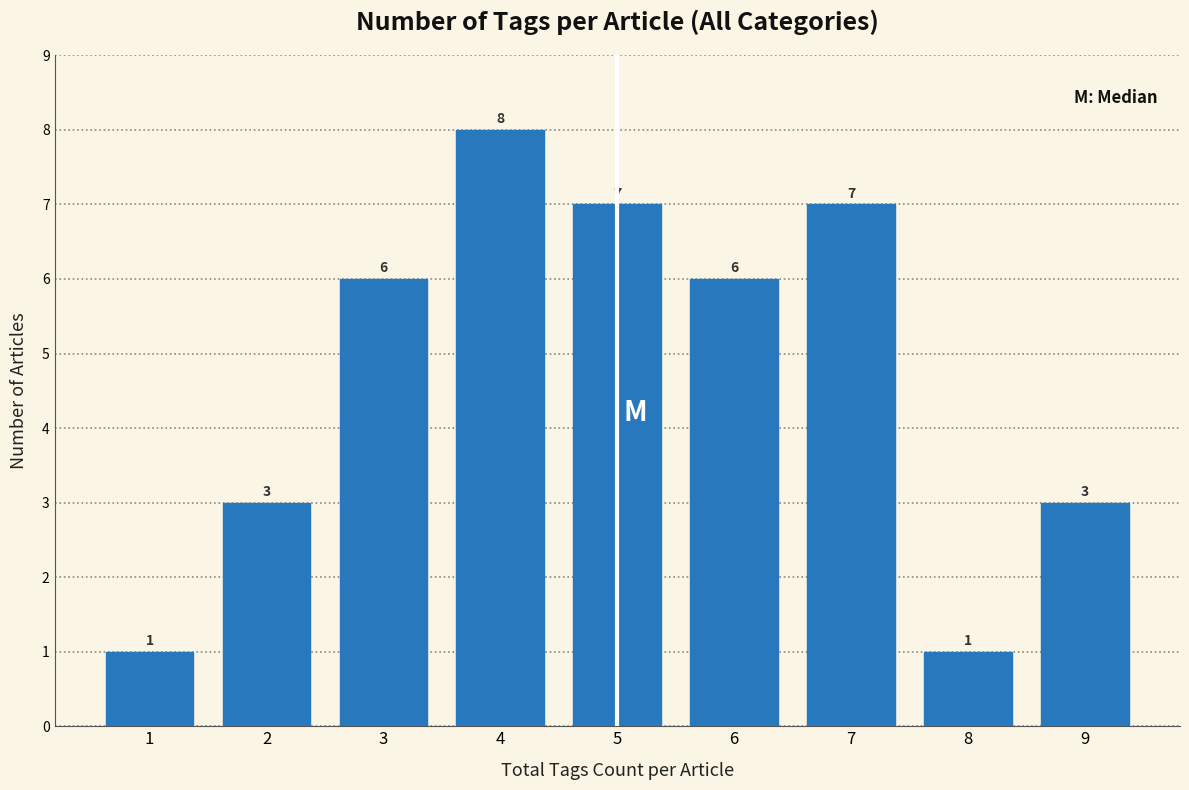

Reading left to right, extract all data points from this chart.

1=1	2=3	3=6	4=8	5=7	6=6	7=7	8=1	9=3